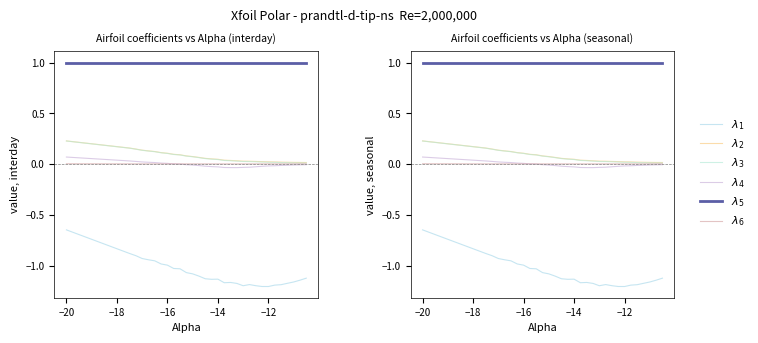

How many distinct data groups are displayed?

6